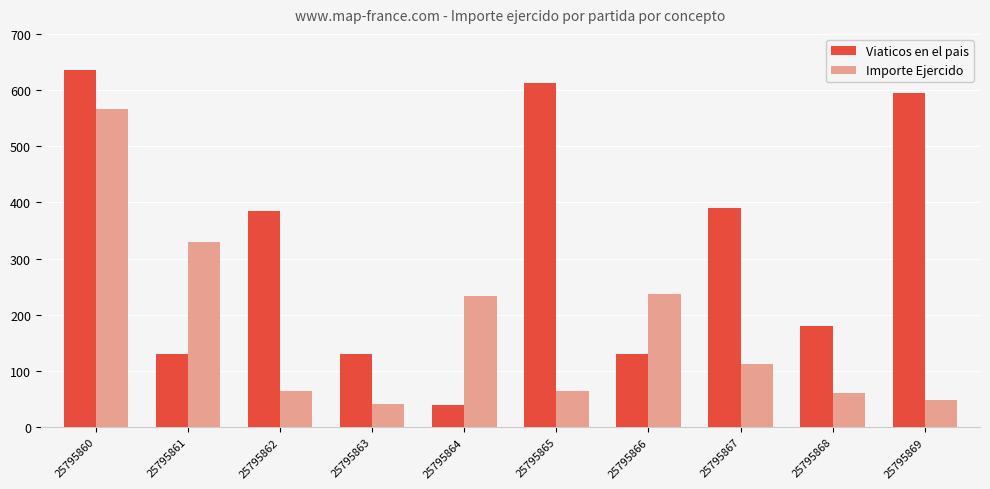

How many bars are there in each group?

2